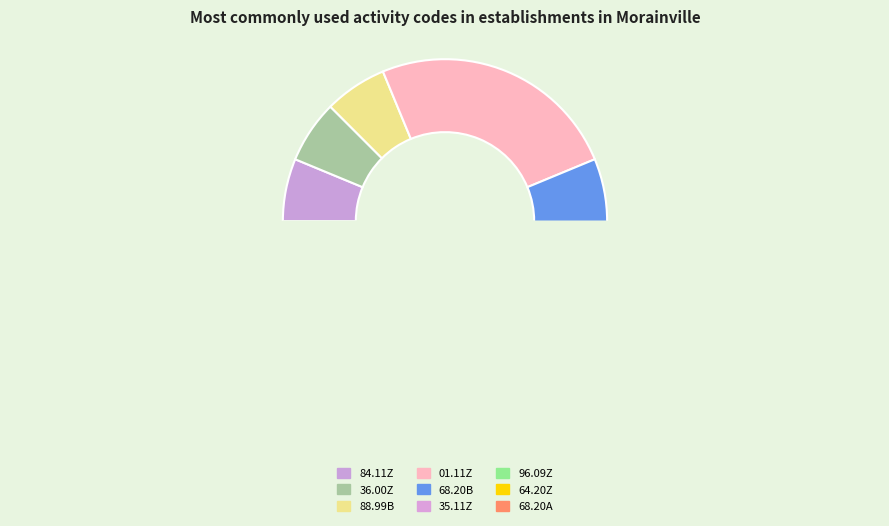

What is the largest slice in the pie chart?

01.11Z